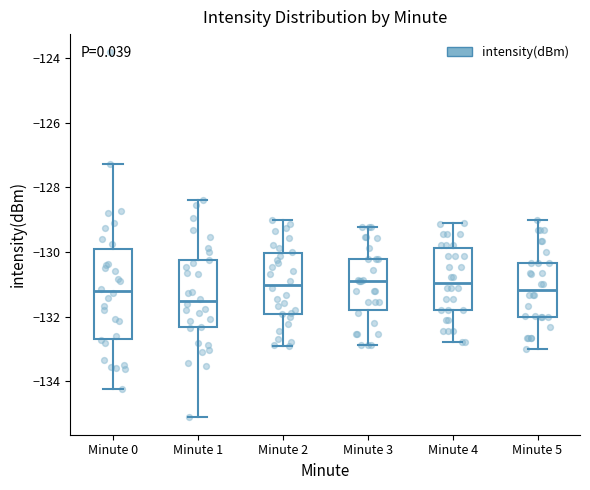

Which box is the tallest, from its lower edge to its upper edge?

Minute 0